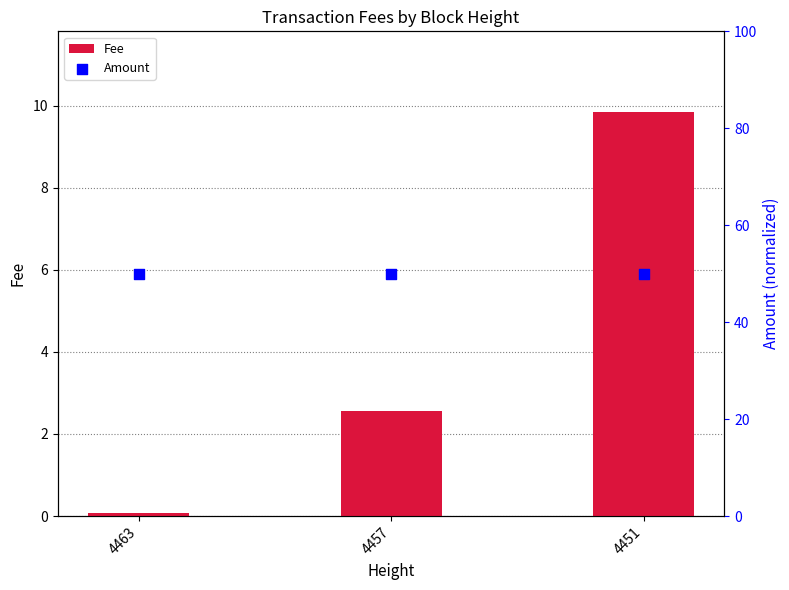

What are all the series names shown in the legend?

Fee, Amount